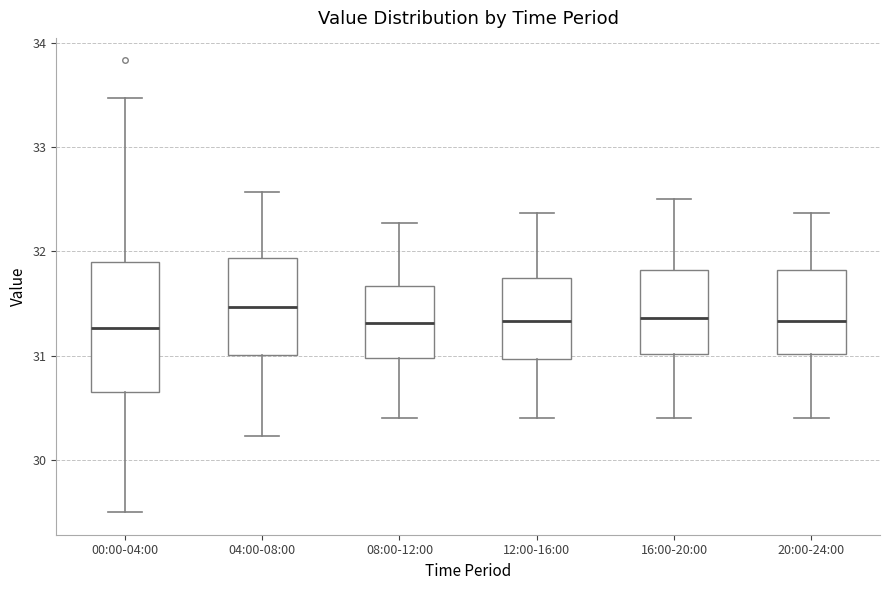

Reading left to right, read every box against the y-axis: the position of its median line, the range the box covers, and the ends of its whiskers. The values are not printed on the chart, so give them approximately, as read against the axis.

00:00-04:00: median 31.3, box 30.7 to 31.9, whiskers 29.5 to 33.5
04:00-08:00: median 31.5, box 31.0 to 31.9, whiskers 30.2 to 32.6
08:00-12:00: median 31.3, box 31.0 to 31.7, whiskers 30.4 to 32.3
12:00-16:00: median 31.3, box 31.0 to 31.7, whiskers 30.4 to 32.4
16:00-20:00: median 31.4, box 31.0 to 31.8, whiskers 30.4 to 32.5
20:00-24:00: median 31.3, box 31.0 to 31.8, whiskers 30.4 to 32.4